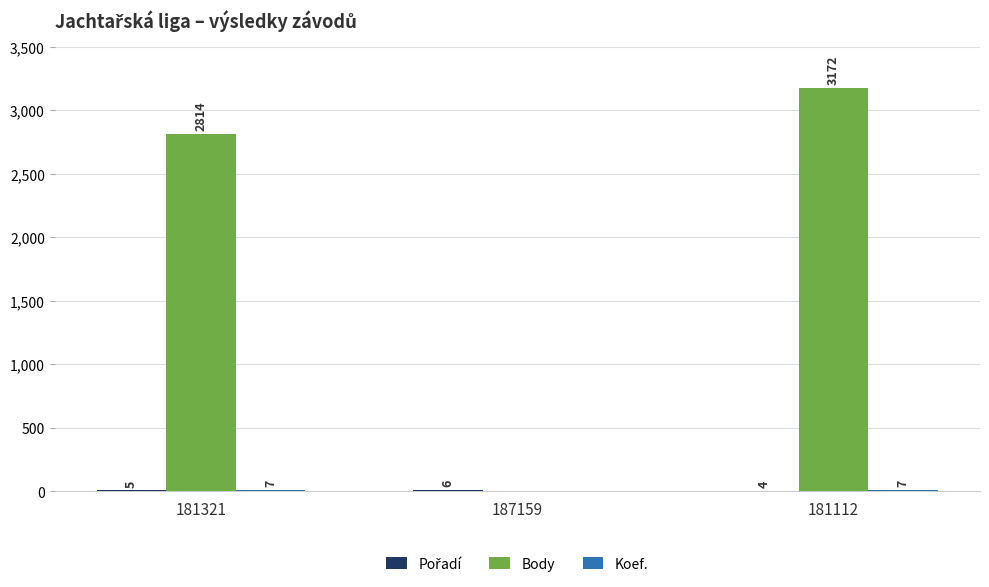

Which series has the largest total across all categories?

Body